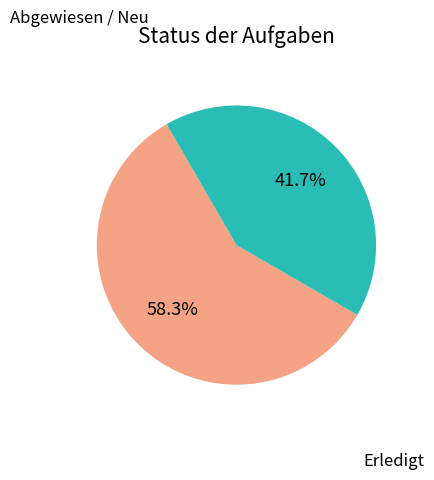

Is there any slice that represents more than half of the pie?

Yes